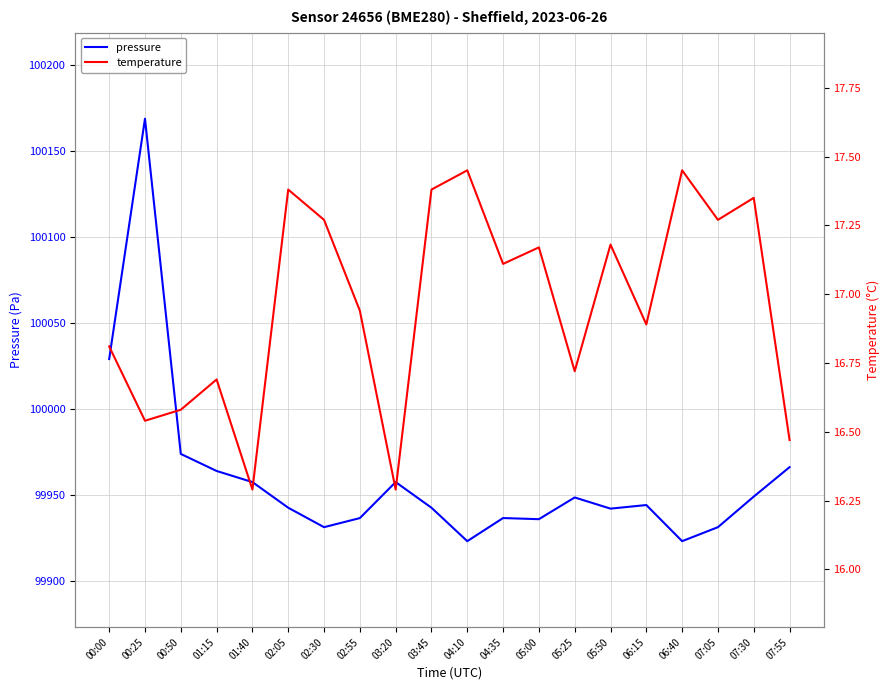

At 06:40, list the series in order from largest to smallest.

pressure, temperature